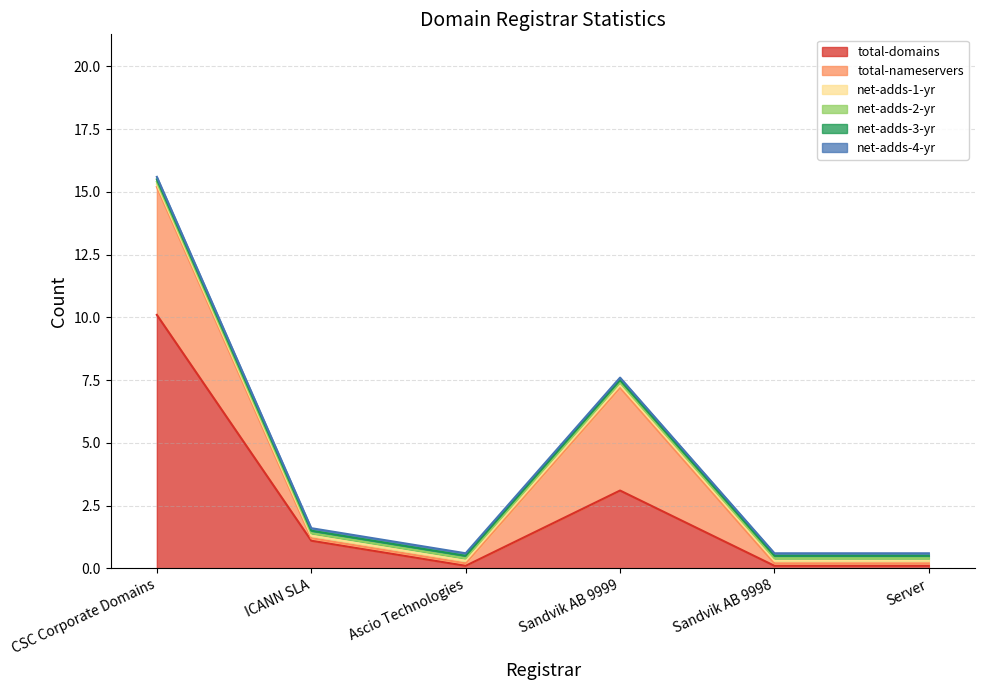

What are all the series names shown in the legend?

total-domains, total-nameservers, net-adds-1-yr, net-adds-2-yr, net-adds-3-yr, net-adds-4-yr